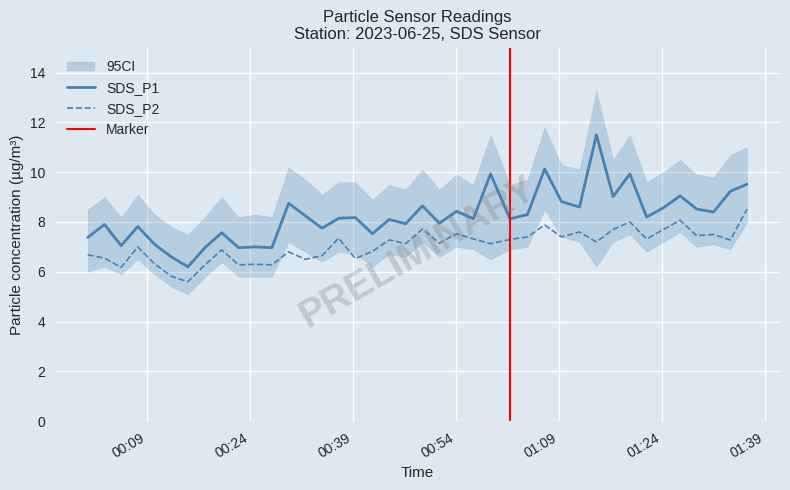

How many series are shown in this chart?

2